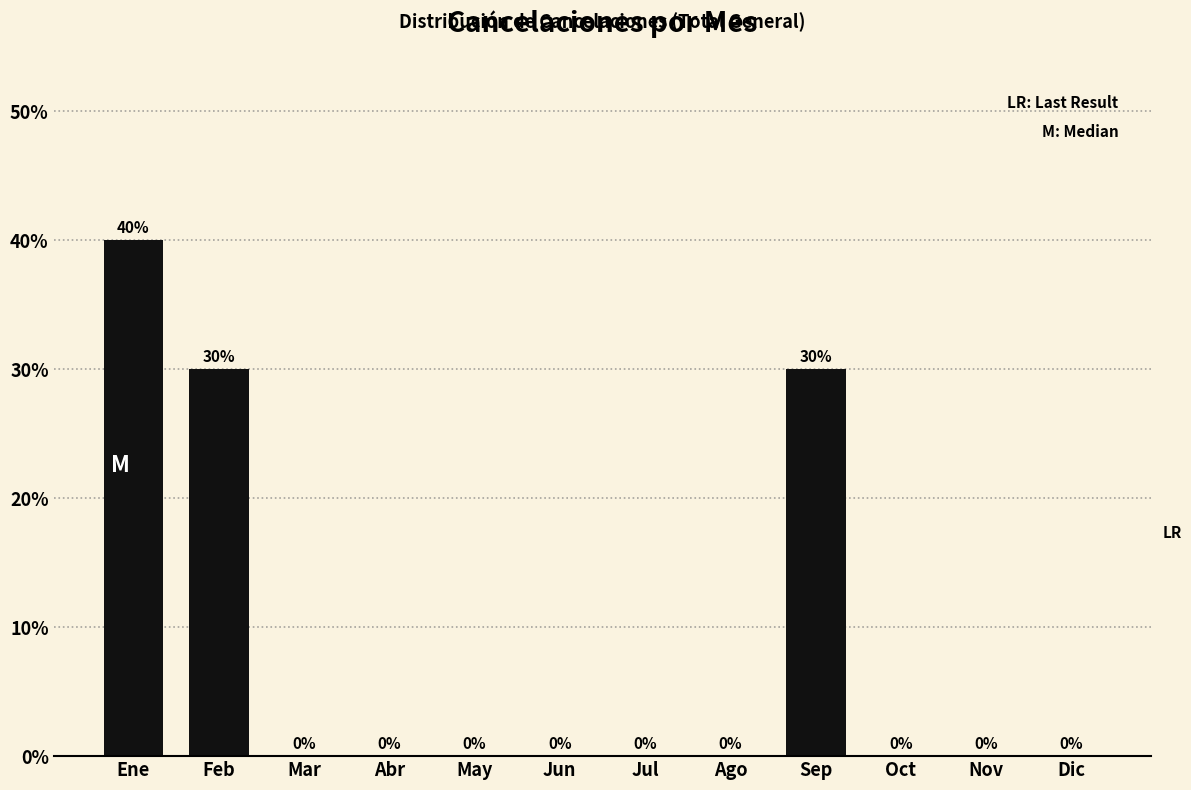

Reading right to left, what are all the values shown in this chart?

Dic=0	Nov=0	Oct=0	Sep=30	Ago=0	Jul=0	Jun=0	May=0	Abr=0	Mar=0	Feb=30	Ene=40